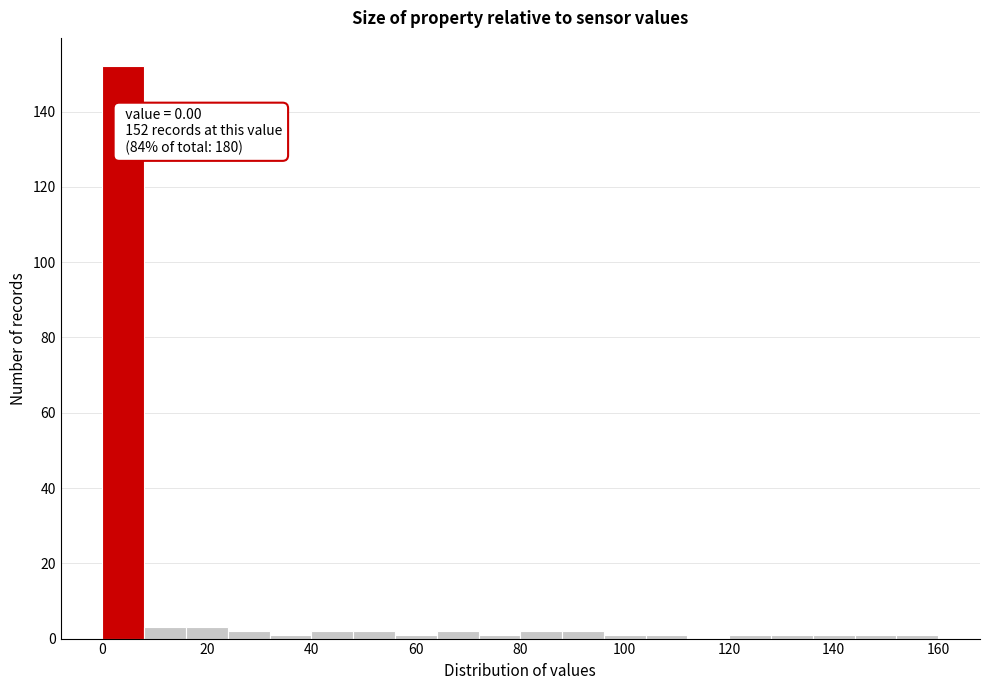

Which range on the x-axis has the tallest bar?

0 to 8